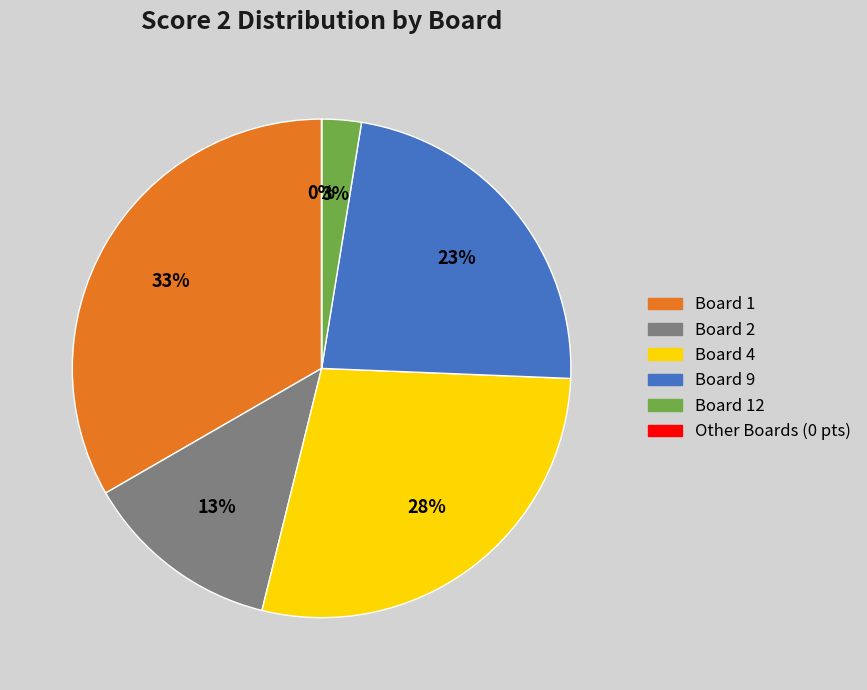

To the nearest percent, what is the difference between the largest and smallest slice percentages?

33%